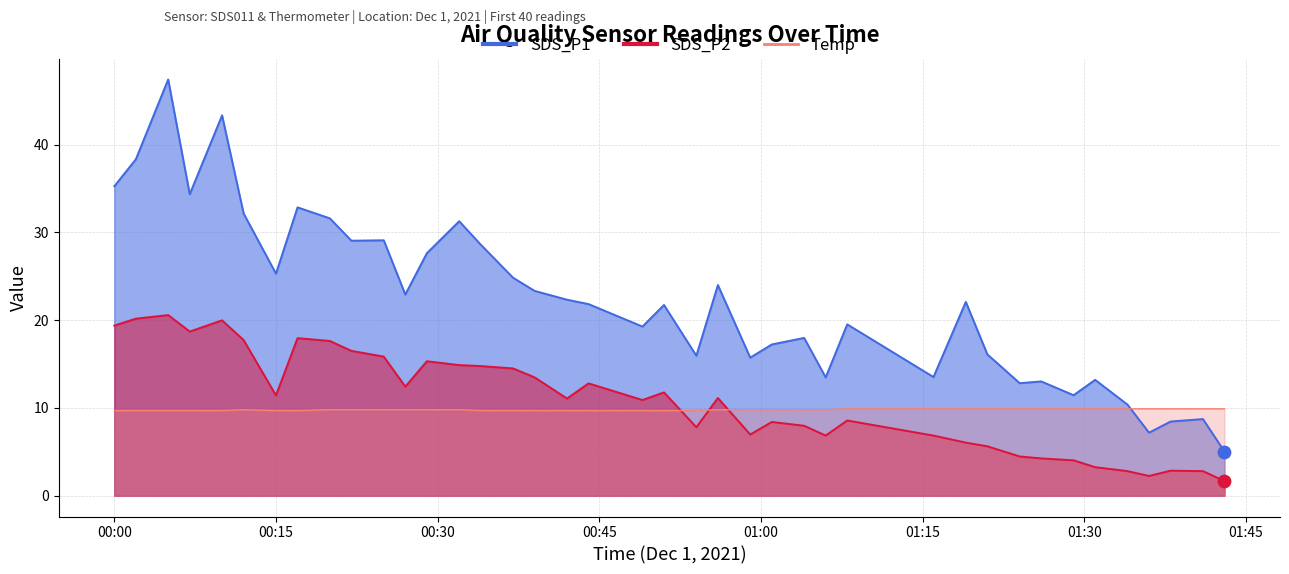

Which series has the largest Y range (max minus min)?

SDS_P1